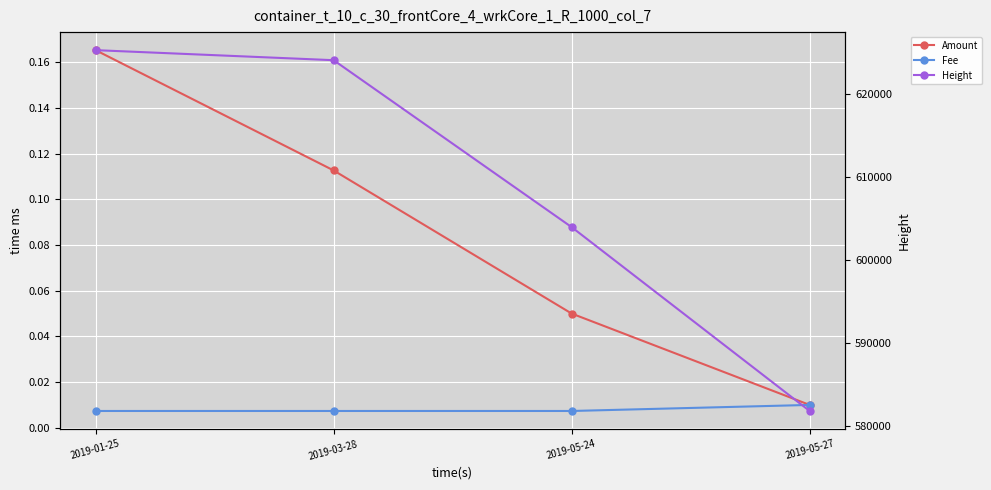

Which series has the largest total across all categories?

Height